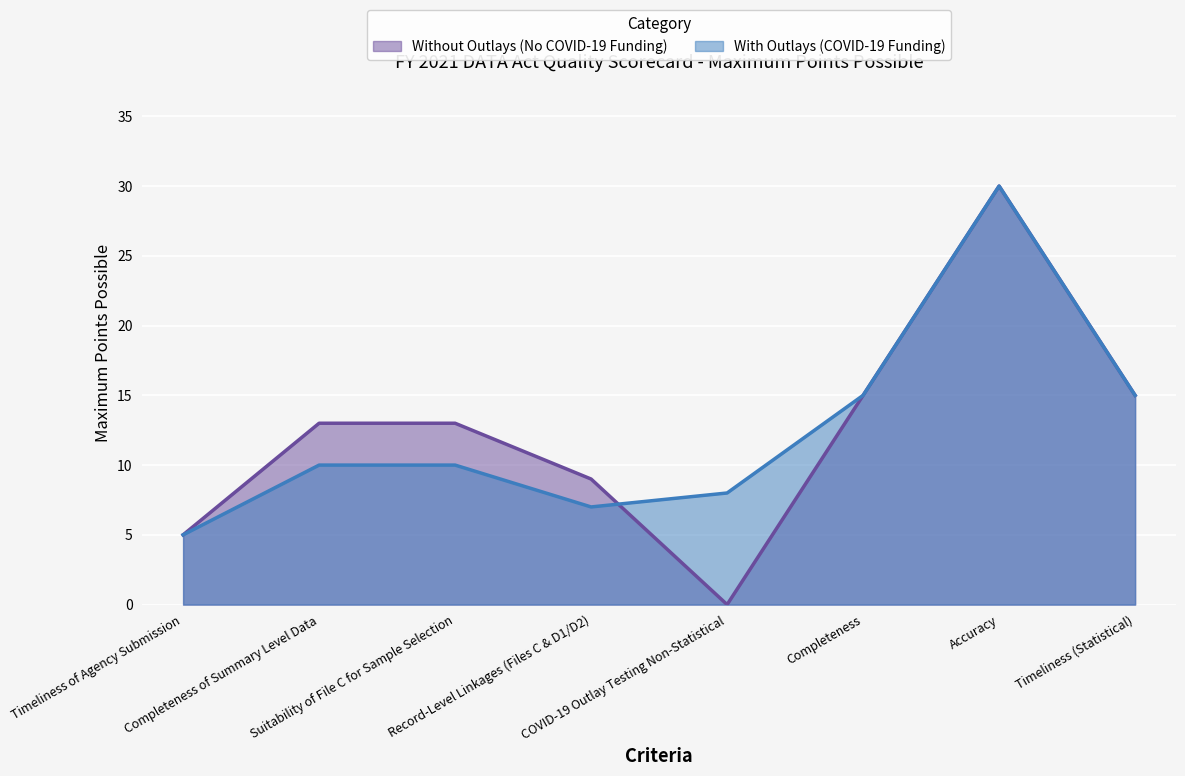

At which category does the chart reach its minimum across all series?

COVID-19 Outlay Testing Non-Statistical